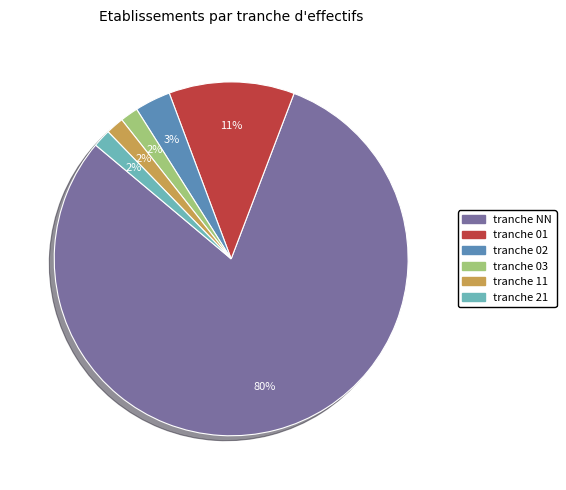

Does any single category account for the majority?

Yes